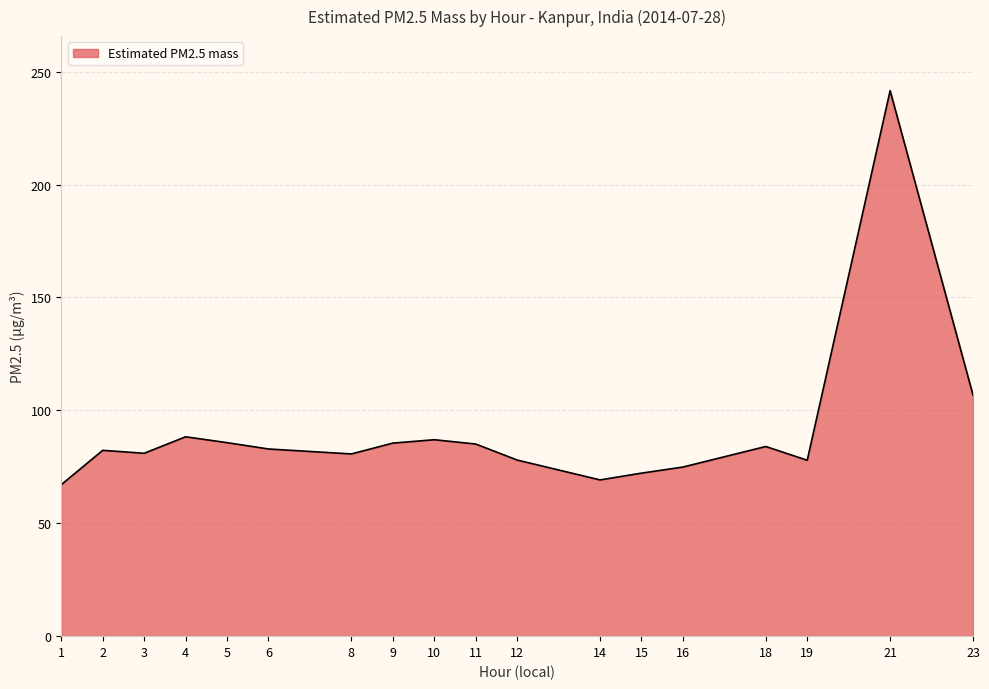

At which category does the chart reach its peak across all series?

21